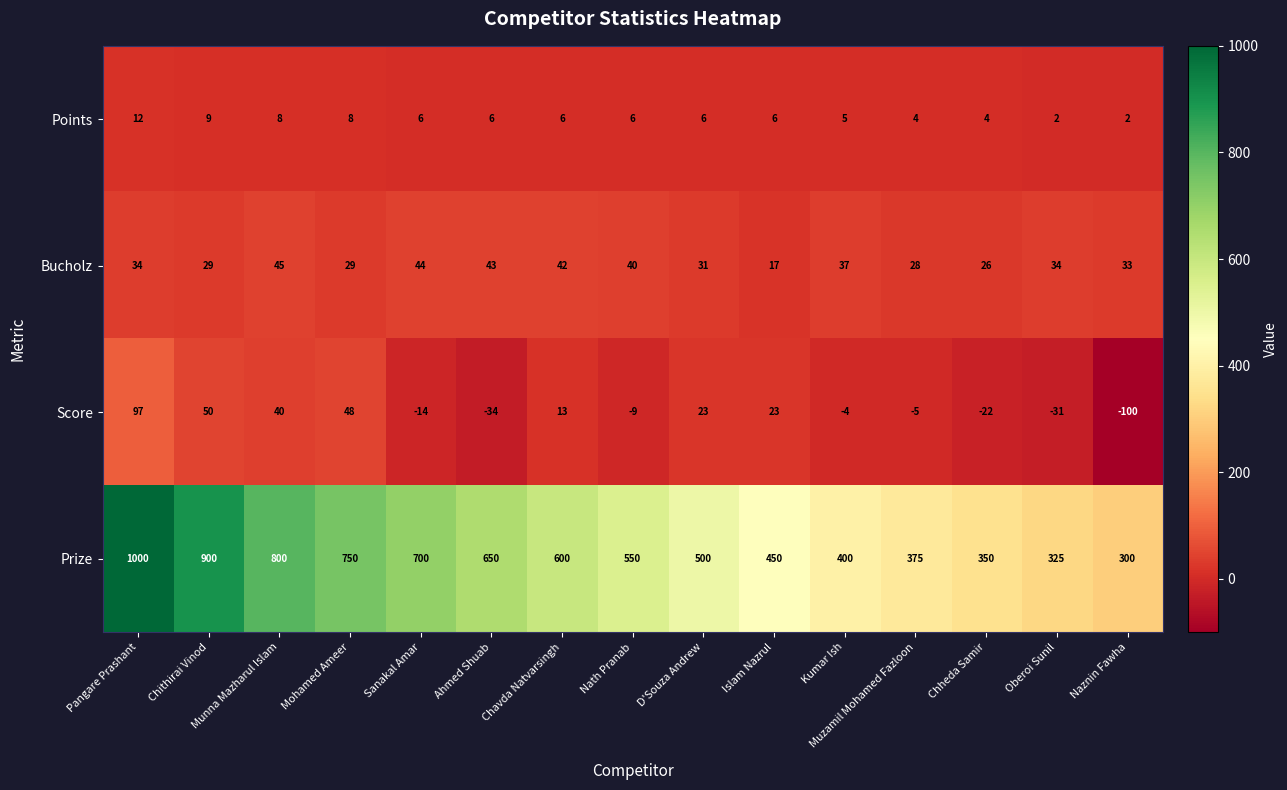

What is the spread (max minus min) of values at Nath Pranab?

559